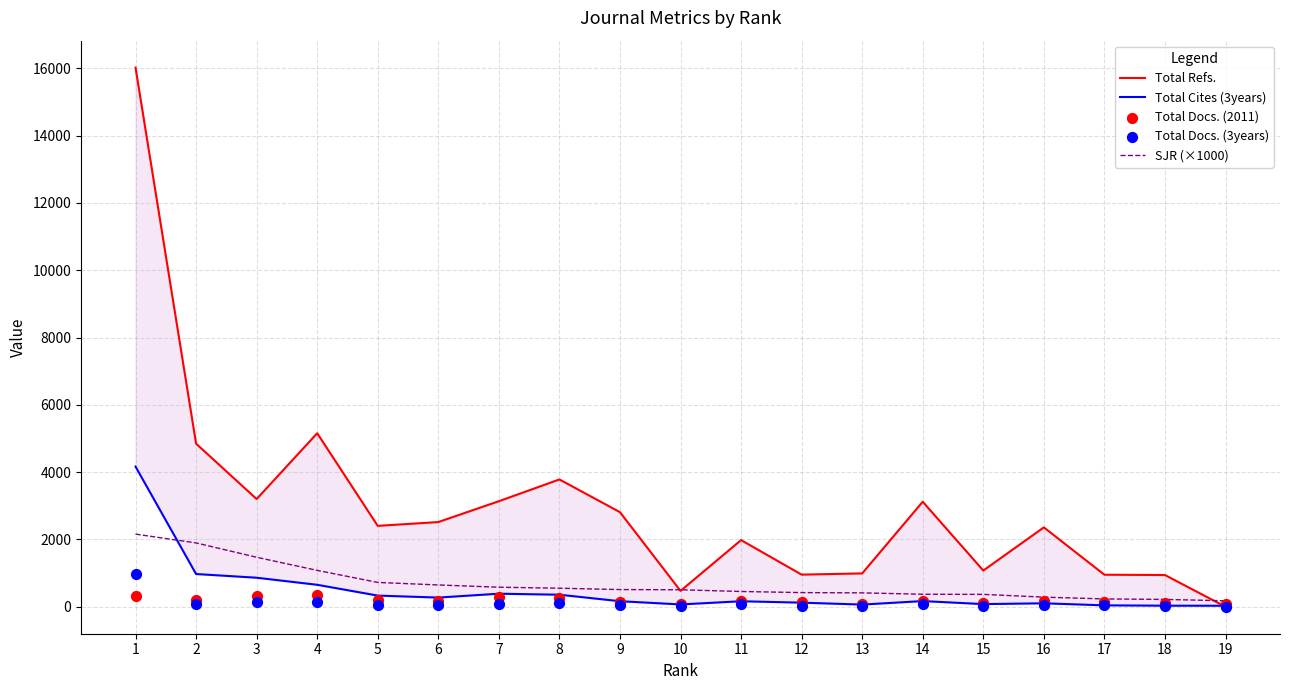

Which series has the largest total across all categories?

Total Refs.